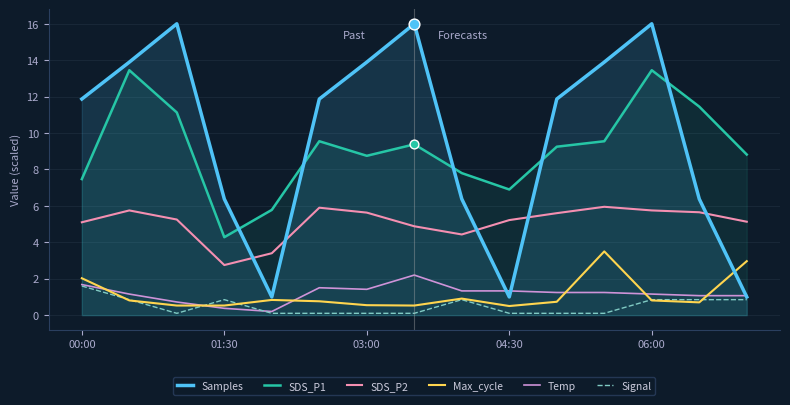

Which series contains the highest Y value?

Samples